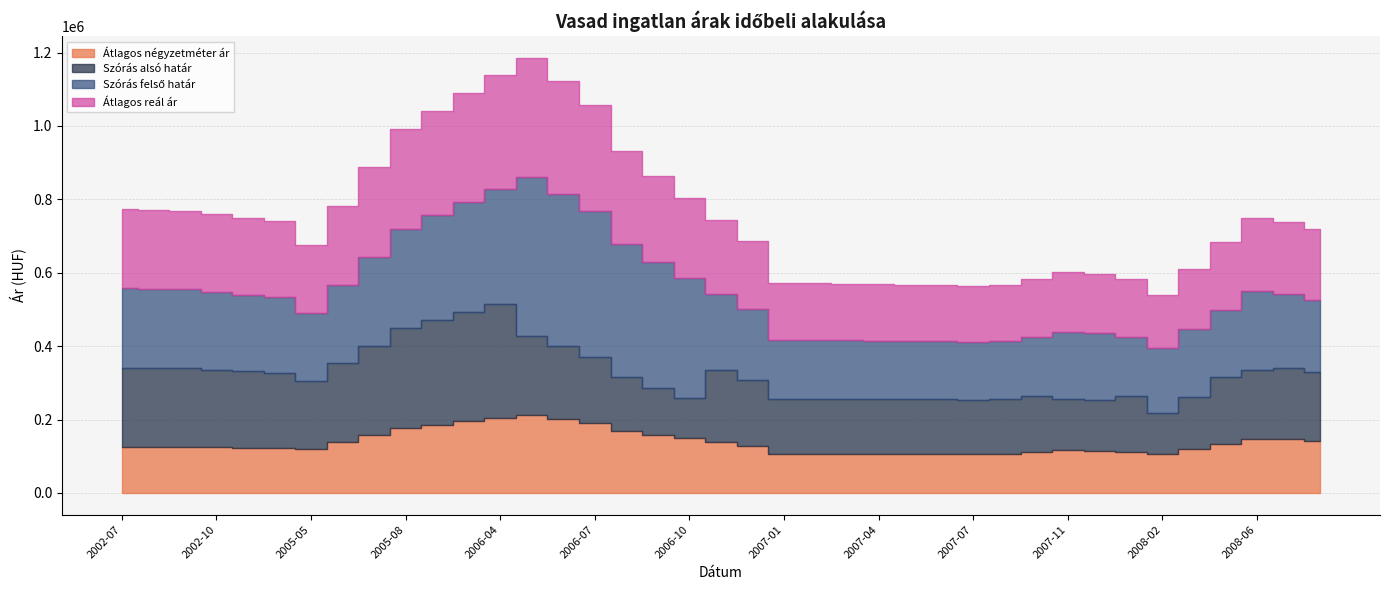

Is the value of Átlagos négyzetméter ár at 2007-06 greater than the value of Szórás alsó határ at 2006-04?

No